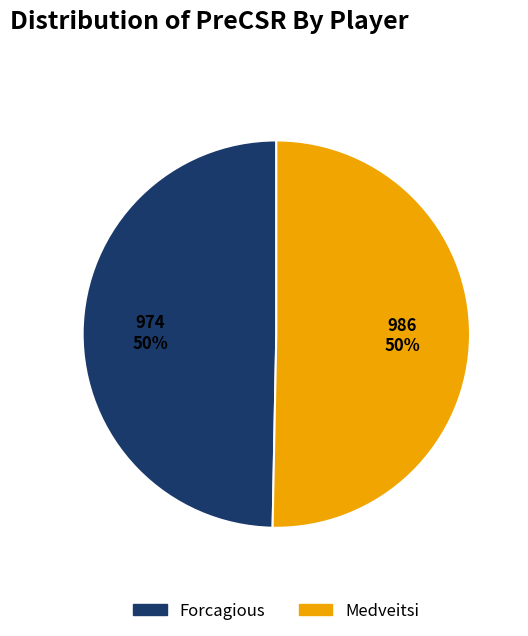

Is it true that Forcagious is 50% of the pie?

True